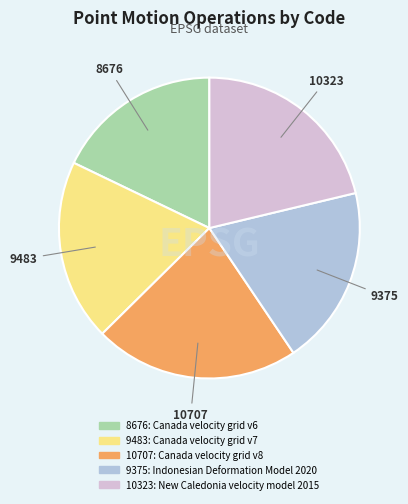

Is there any slice that represents more than half of the pie?

No